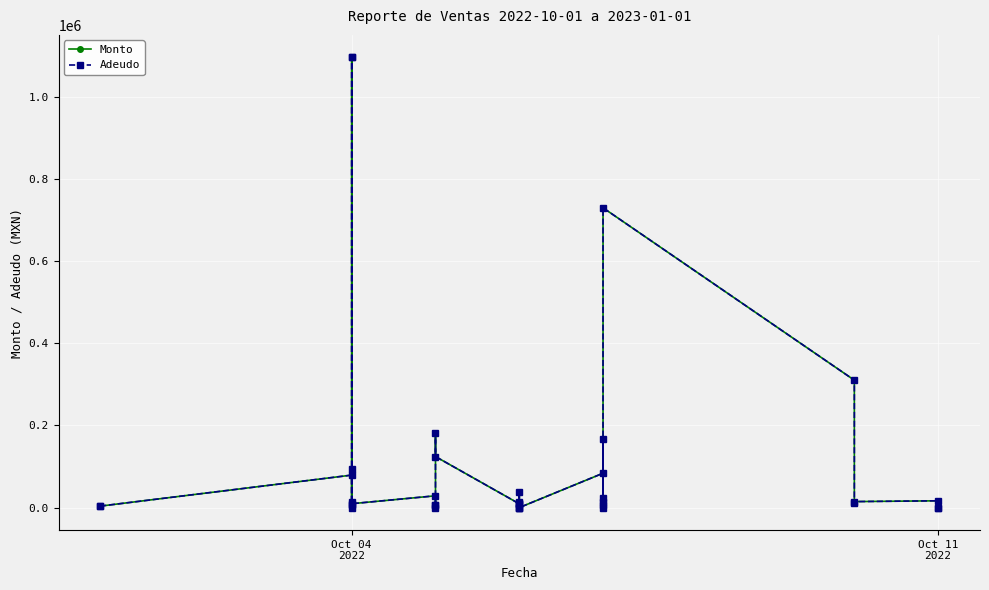

Reading right to left, extract all data points from this chart.

Monto: 0.0	0.0	16589.8	14638.6	11360.0	310020.0	729445.0	12917.0	0.0	167400.0	23350.0	5444.0	83640.0	0.0	11360.0	37800.0	12950.0	0.0	0.0	7980.0	9300.0	124220.0	182280.0	0.0	5460.0	5400.0	28750.0	9500.0	93345.0	1095429.0	1095429.0	5610.0	0.0	13243.4	79100.0	3692.5	4452.0
Adeudo: 0.0	0.0	16589.8	14638.6	11360.0	310020.0	729445.0	12917.0	0.0	167400.0	23350.0	5444.0	83640.0	0.0	11360.0	37800.0	12950.0	0.0	0.0	7980.0	9300.0	124220.0	182280.0	0.0	5460.0	5400.0	28750.0	9500.0	93345.0	1095429.0	1095429.0	5610.0	0.0	13243.4	79100.0	3692.5	4452.0